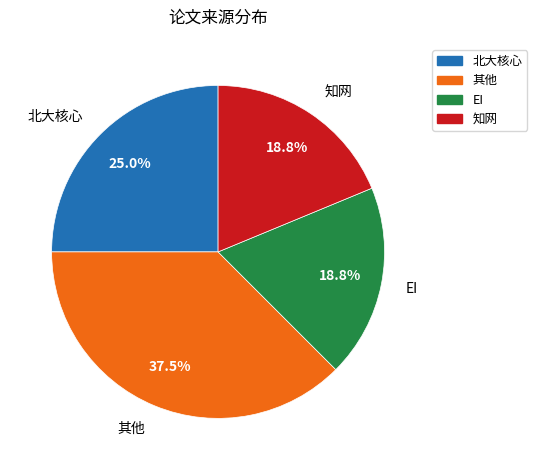

Which has a higher value, 其他 or 北大核心?

其他